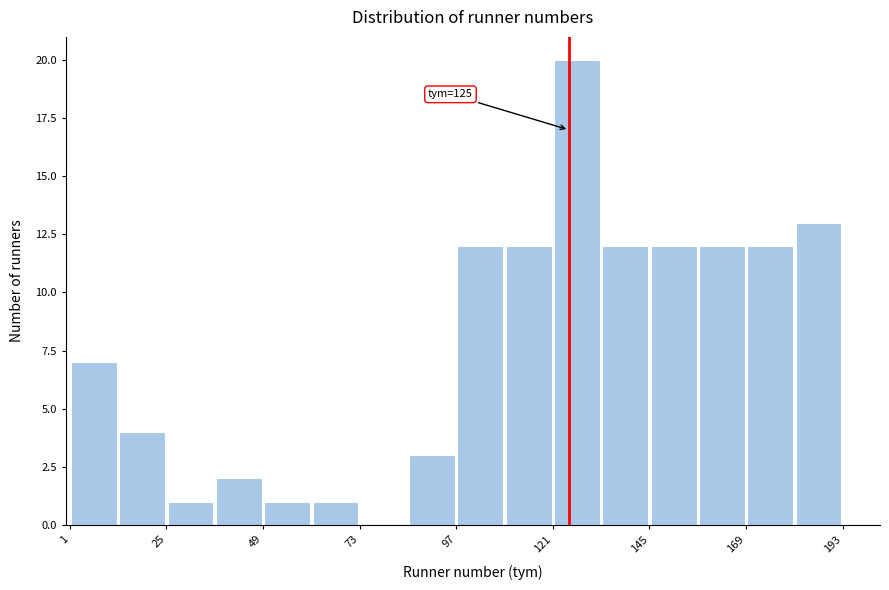

Read against the x-axis, roughly where is the centre of the tallest bar?

125